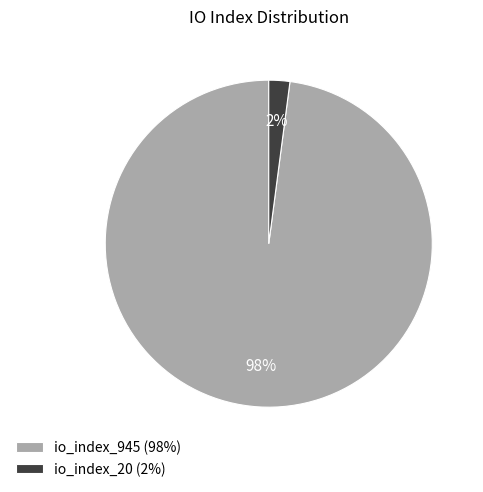

To the nearest percent, what portion does io_index_945 (98%) represent?

98%